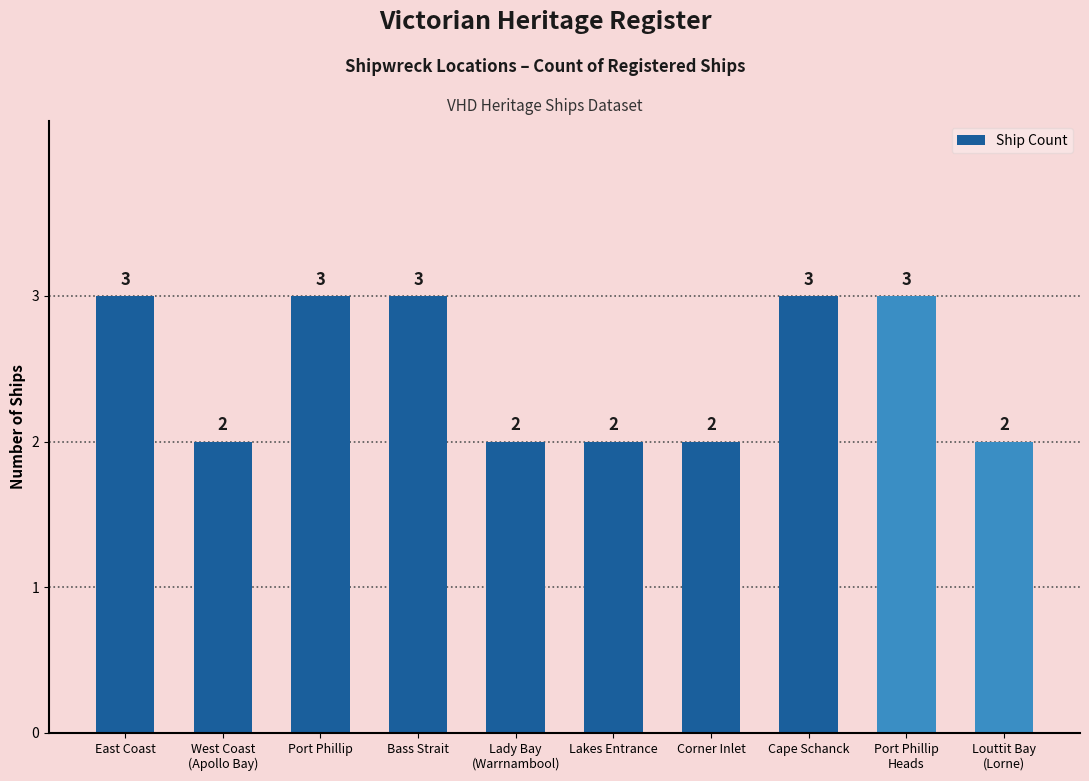

True or false: the data shows 1 at Cape Schanck.

False